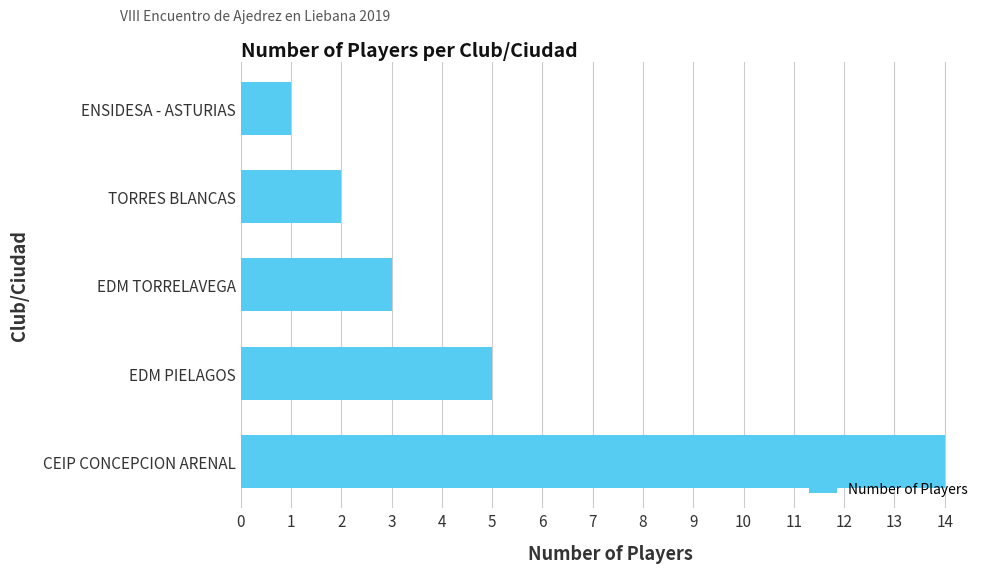

Reading bottom to top, extract all data points from this chart.

CEIP CONCEPCION ARENAL=14	EDM PIELAGOS=5	EDM TORRELAVEGA=3	TORRES BLANCAS=2	ENSIDESA - ASTURIAS=1